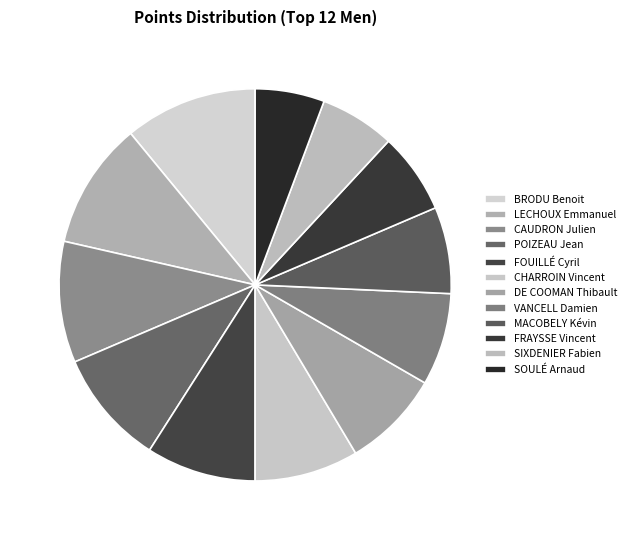

Count the number of slices in the pie.

12